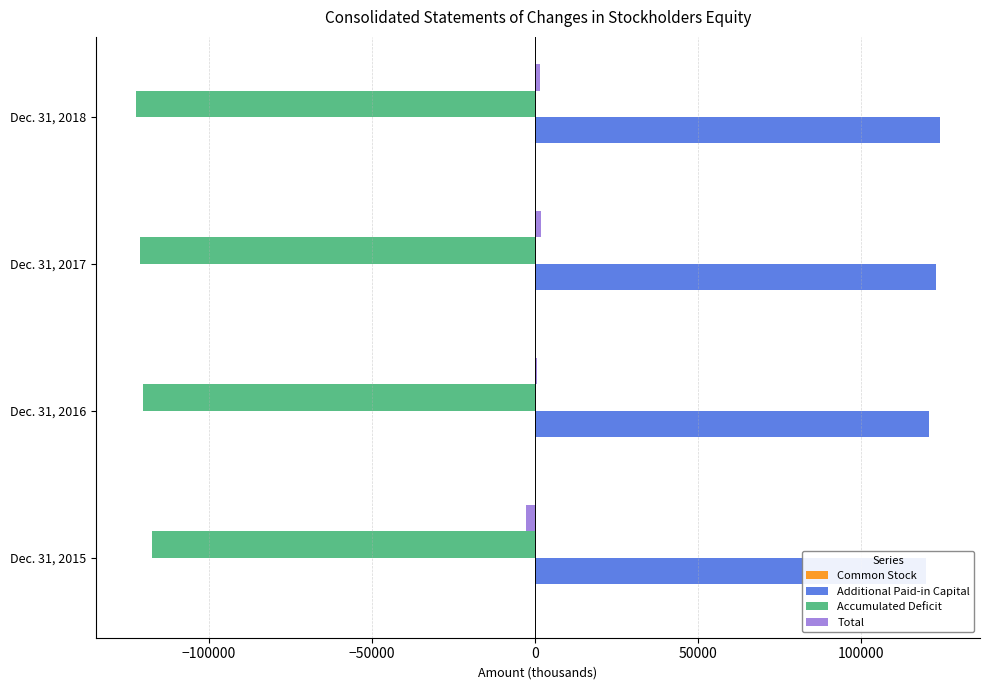

Read the Accumulated Deficit value at Dec. 31, 2016, to the nearest 100.

-120300